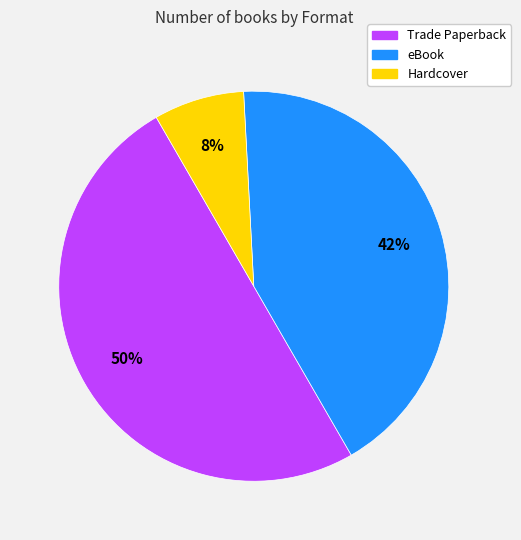

How many slices are in this pie chart?

3